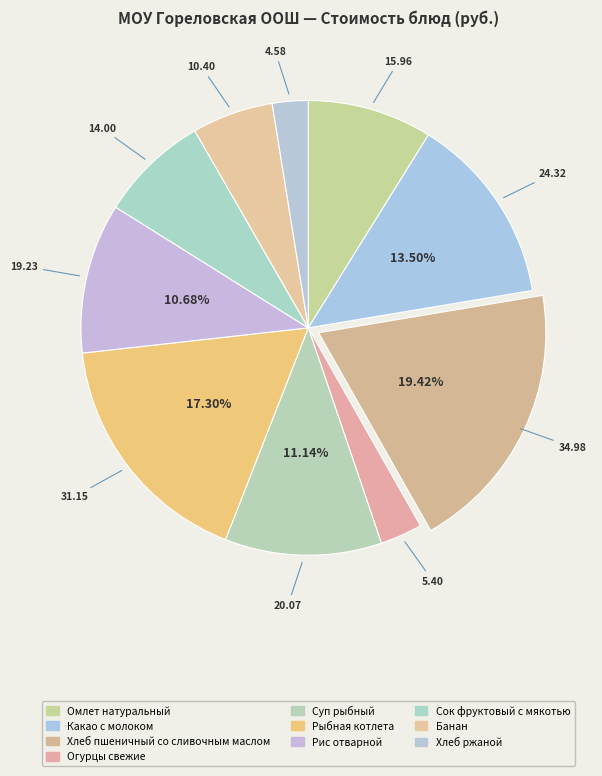

True or false: Рис отварной accounts for 11% of the total.

True